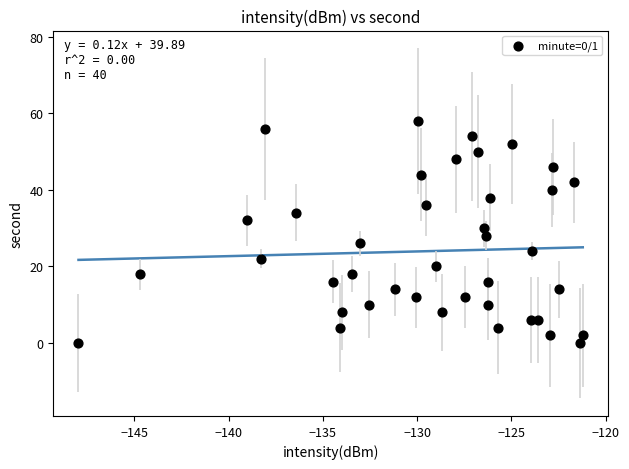

What is the range of Y values (max minus min)?

58